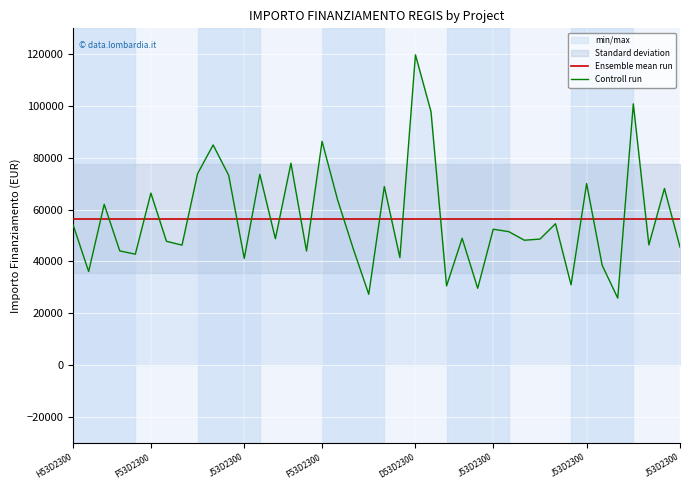

True or false: Ensemble mean run has a value of 56469.0 at J53D2300.

True